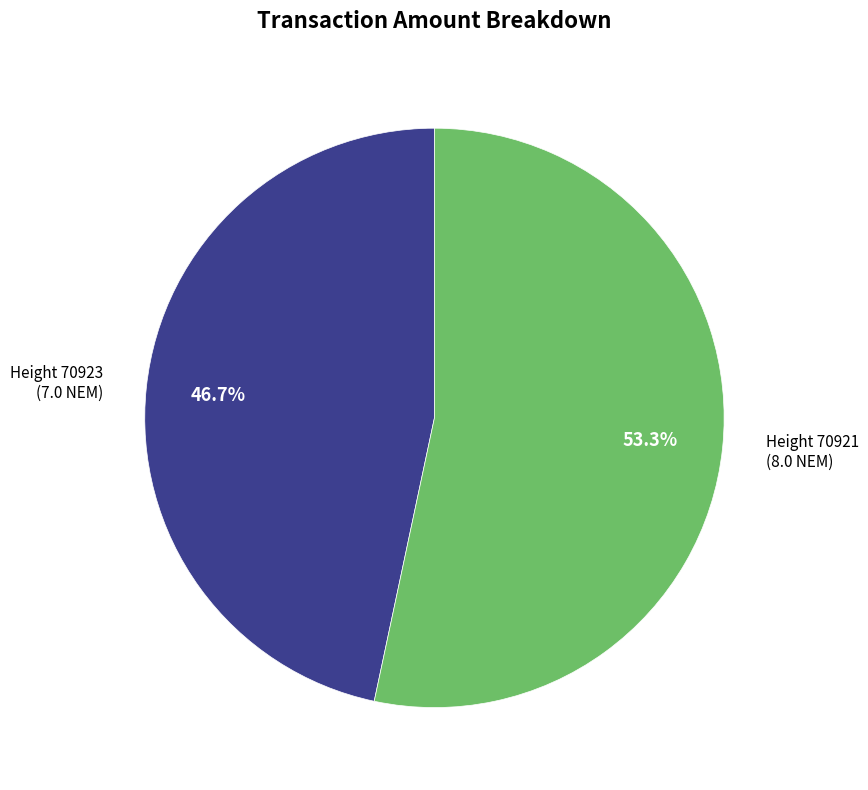

How many segments does this pie chart have?

2